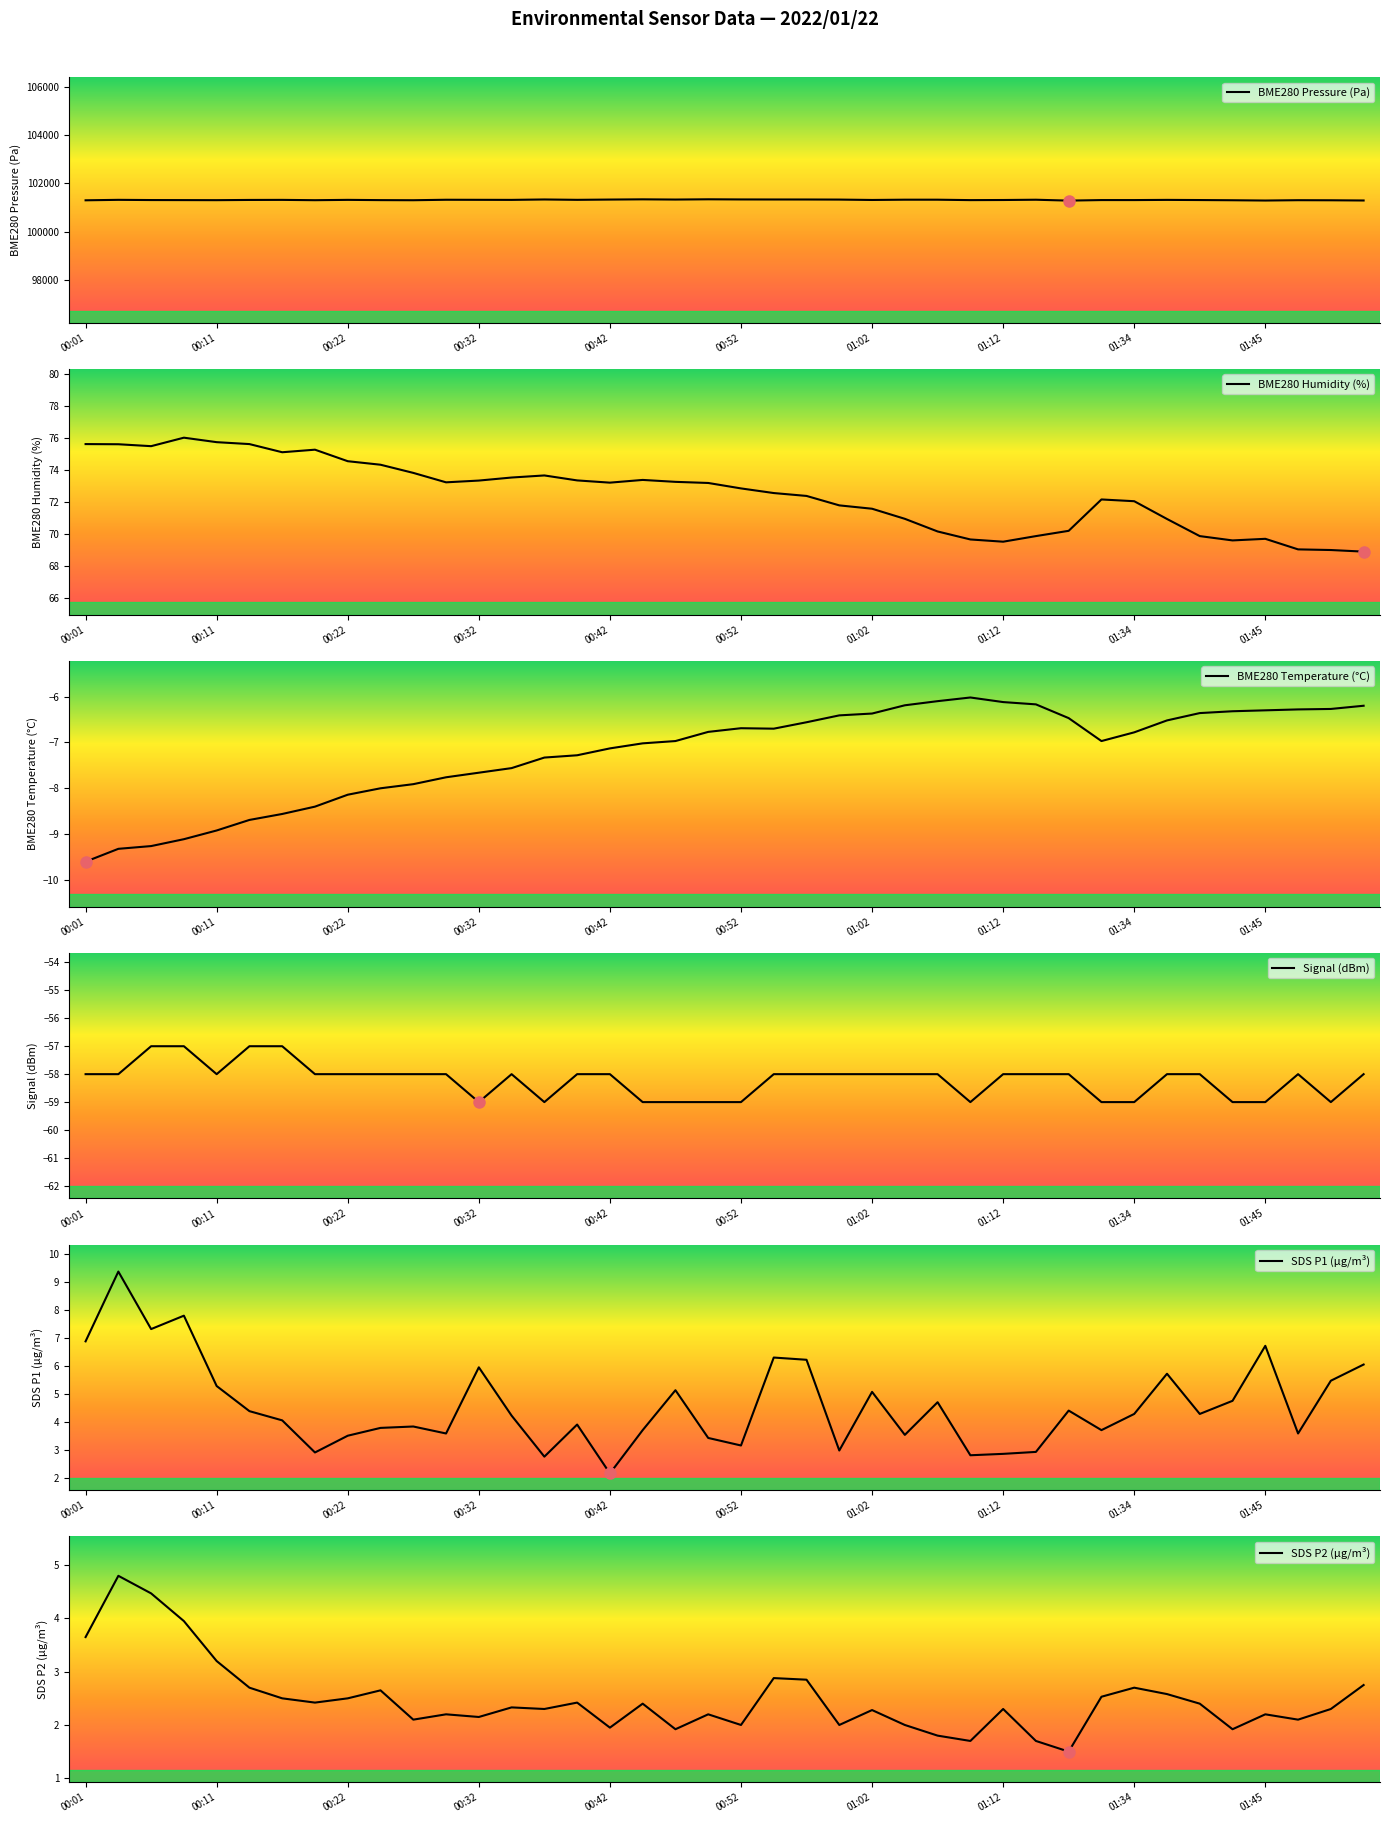

What is the highest value of the BME280 Pressure (Pa) series?

101343.4